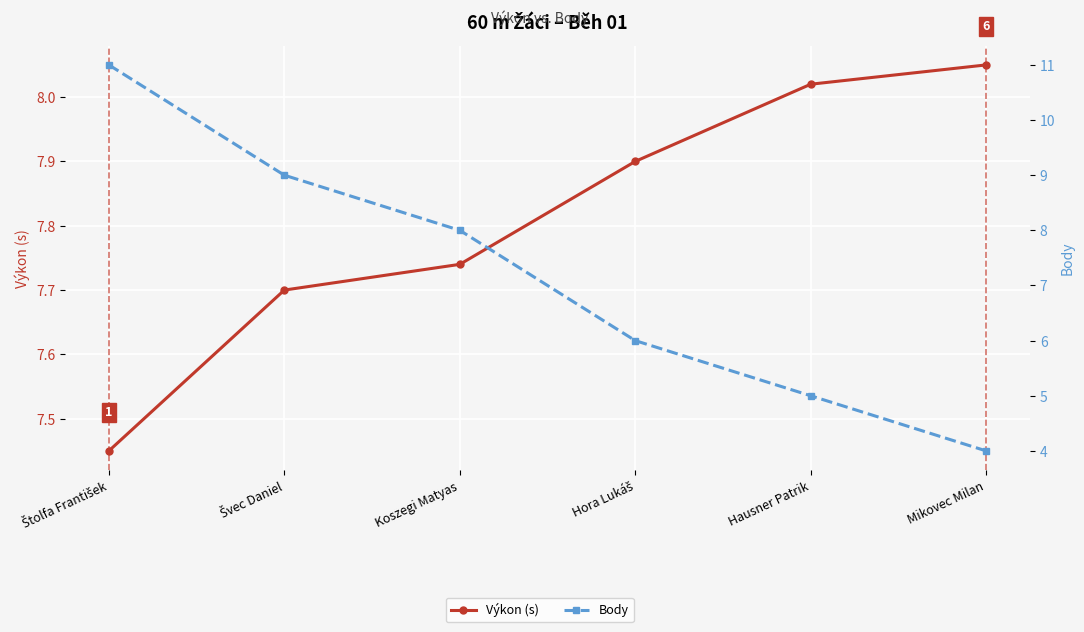

Reading left to right, extract all data points from this chart.

Výkon (s): Štolfa František=7.5	Švec Daniel=7.7	Koszegi Matyas=7.7	Hora Lukáš=7.9	Hausner Patrik=8.0	Mikovec Milan=8.1
Body: Štolfa František=11.0	Švec Daniel=9.0	Koszegi Matyas=8.0	Hora Lukáš=6.0	Hausner Patrik=5.0	Mikovec Milan=4.0